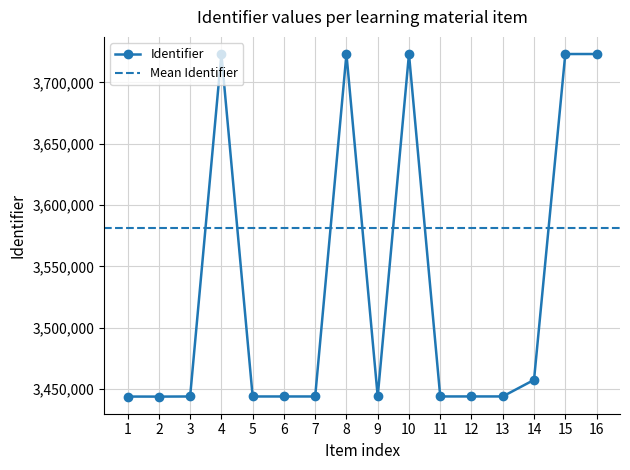

How many points are lower than both their immediate neighbors (excluding endpoints)?

5